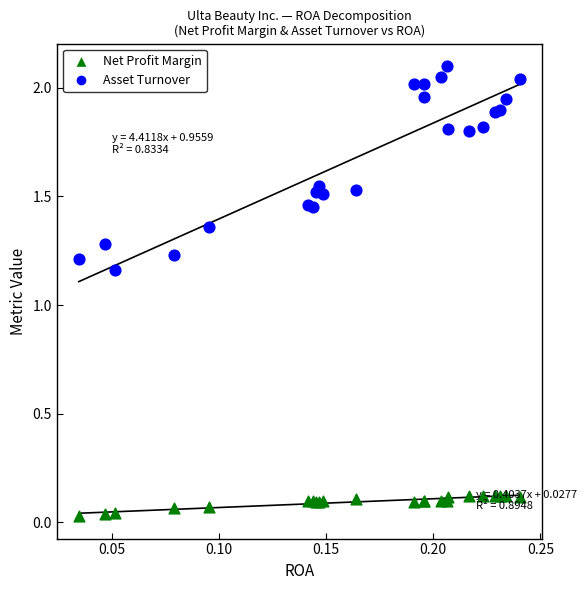

Which series reaches the maximum Y coordinate?

Asset Turnover